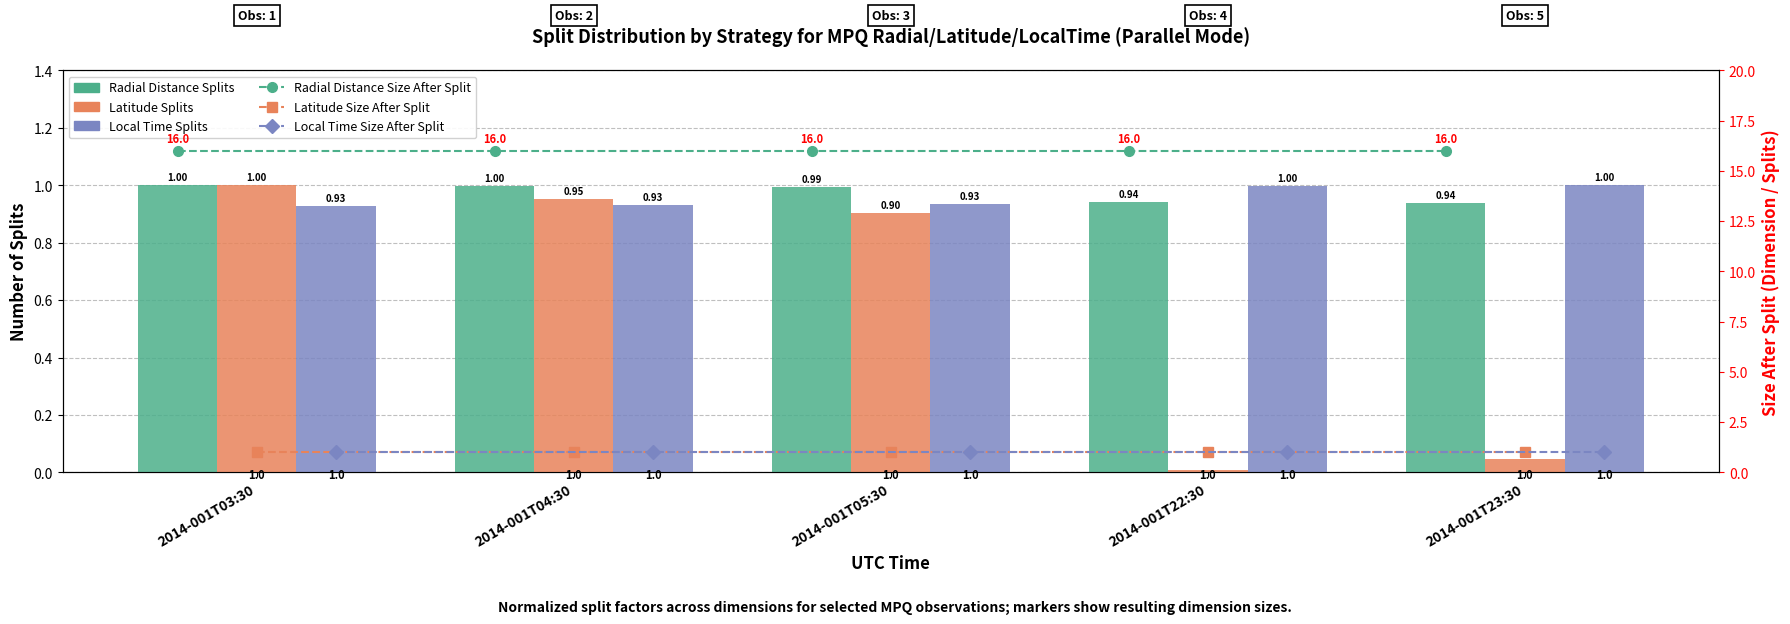

What are all the series names shown in the legend?

Radial Distance, Latitude, Local Time, Radial Distance Size After Split, Latitude Size After Split, Local Time Size After Split